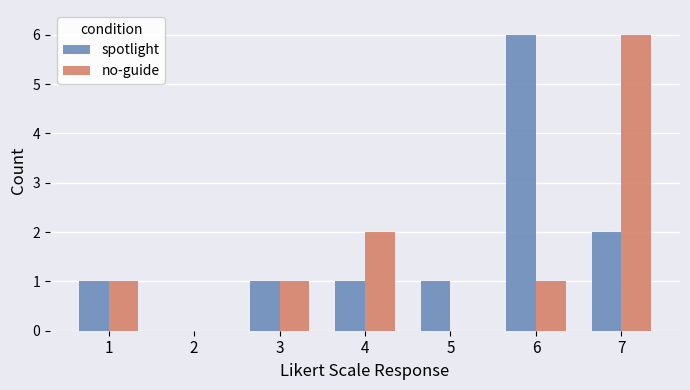

Reading left to right, list all the values displayed in this chart.

spotlight: 1=1	2=0	3=1	4=1	5=1	6=6	7=2
no-guide: 1=1	2=0	3=1	4=2	5=0	6=1	7=6